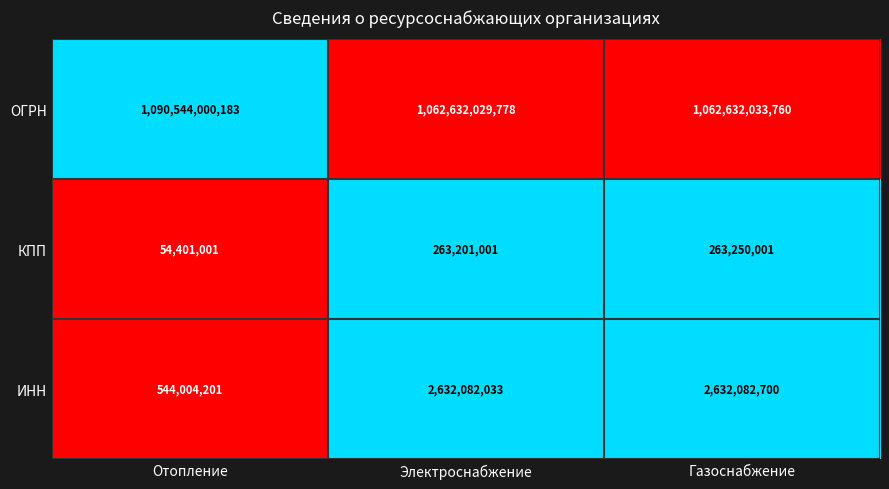

Which series has the widest spread of values?

ОГРН